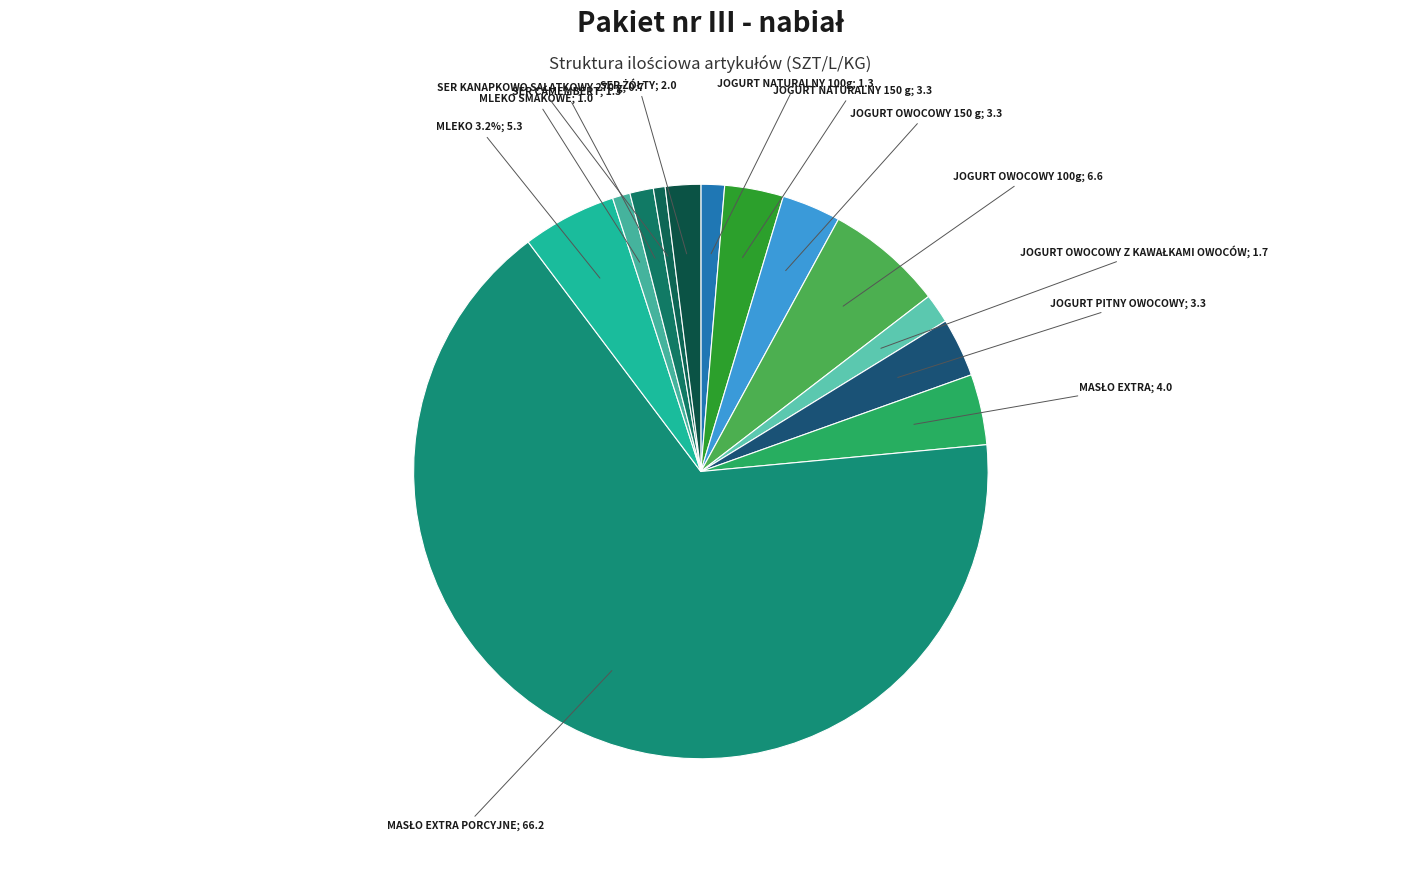

Is JOGURT NATURALNY 150 g the majority of the pie?

No